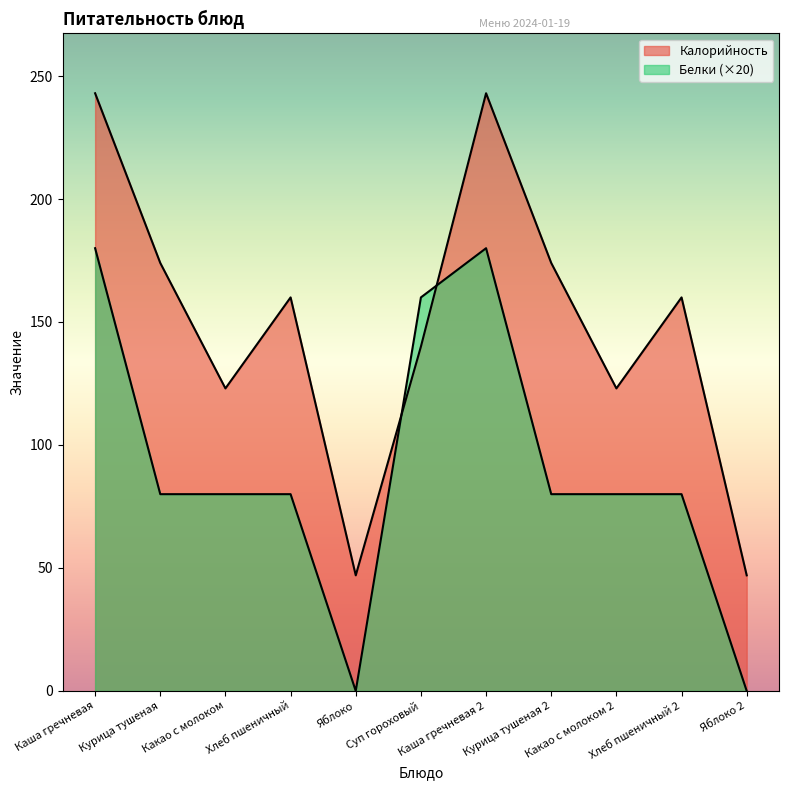

How many interior local peaks does the Калорийность series have?

3